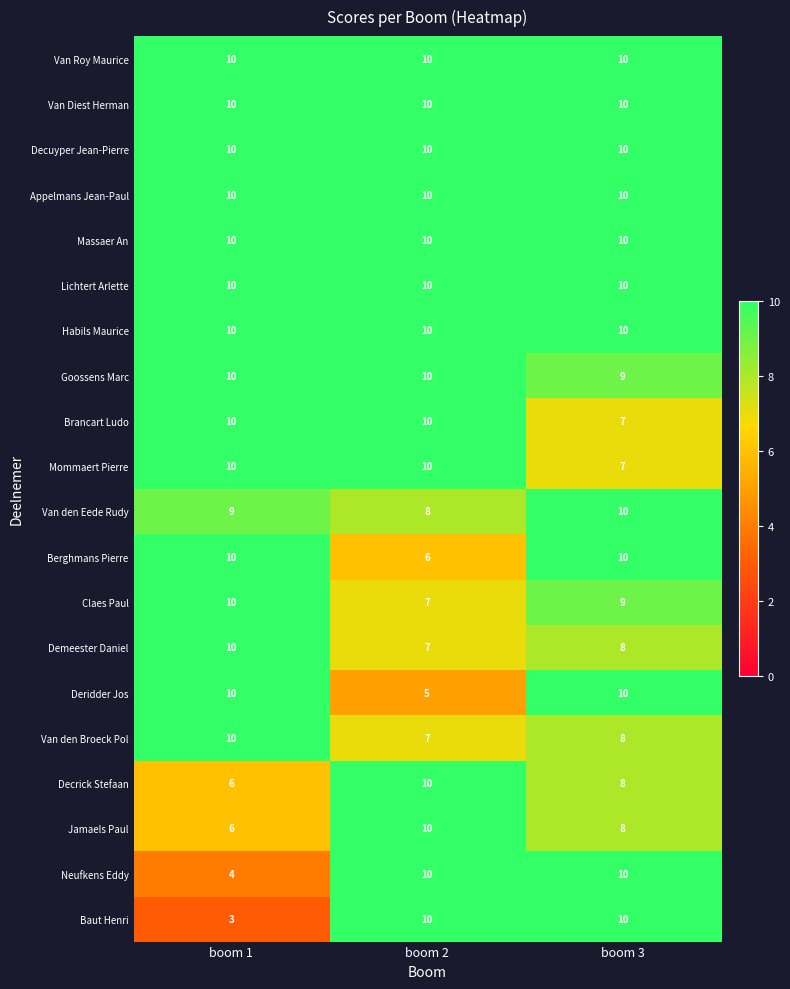

What is the total value across all series at boom 1?

178